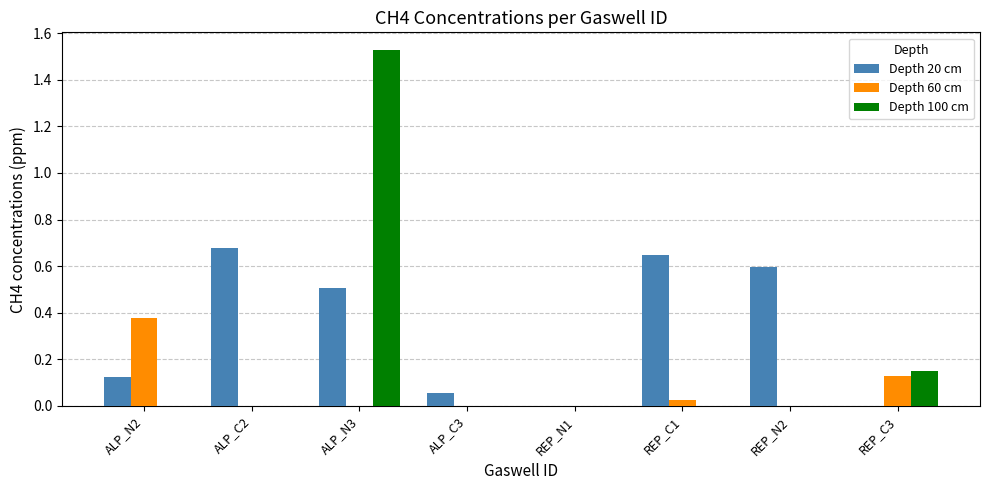

Is it true that Depth 20 cm equals 0.6 at REP_N2?

True